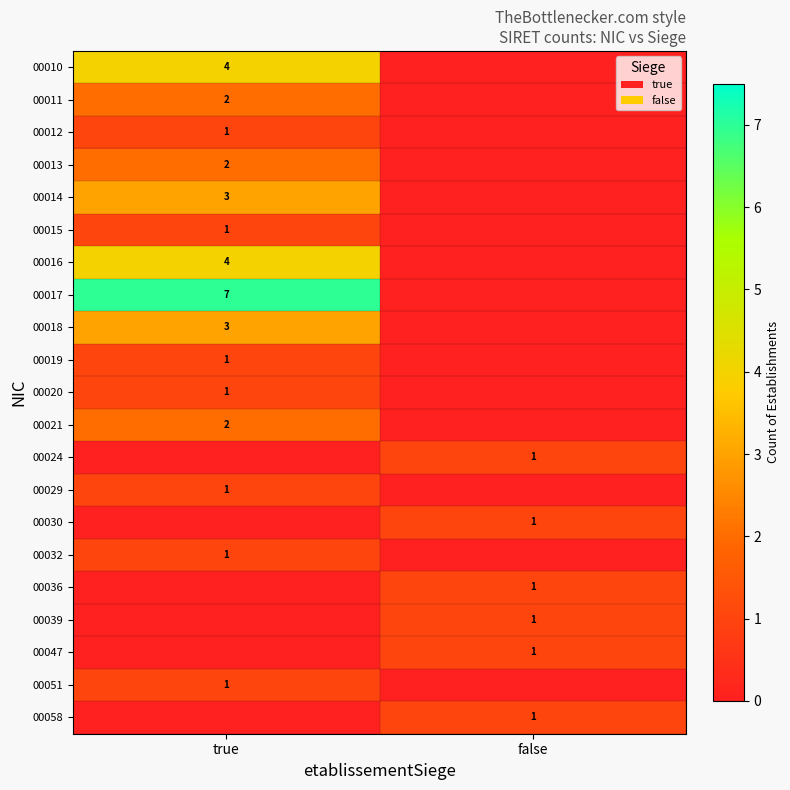

The 00014 series shows 3 at true. True or false?

True